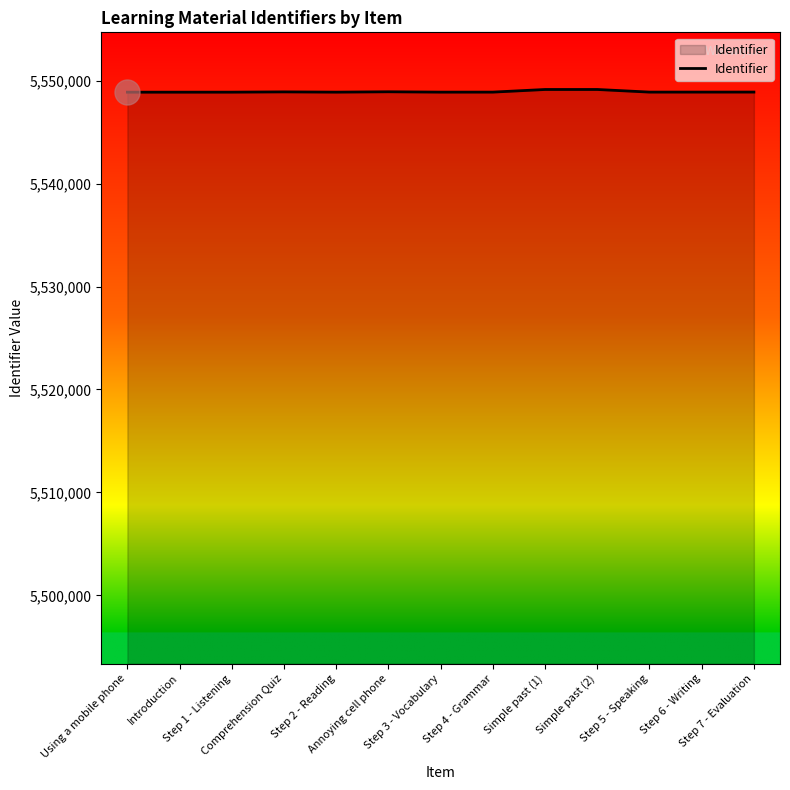

What is the greatest value displayed?

5549130